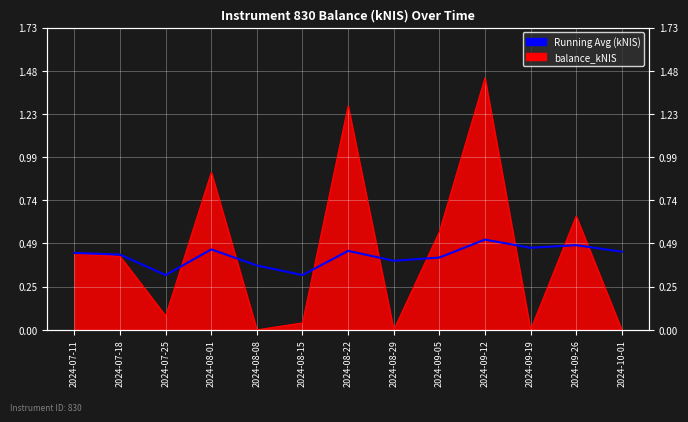

What is the average value?

0.4